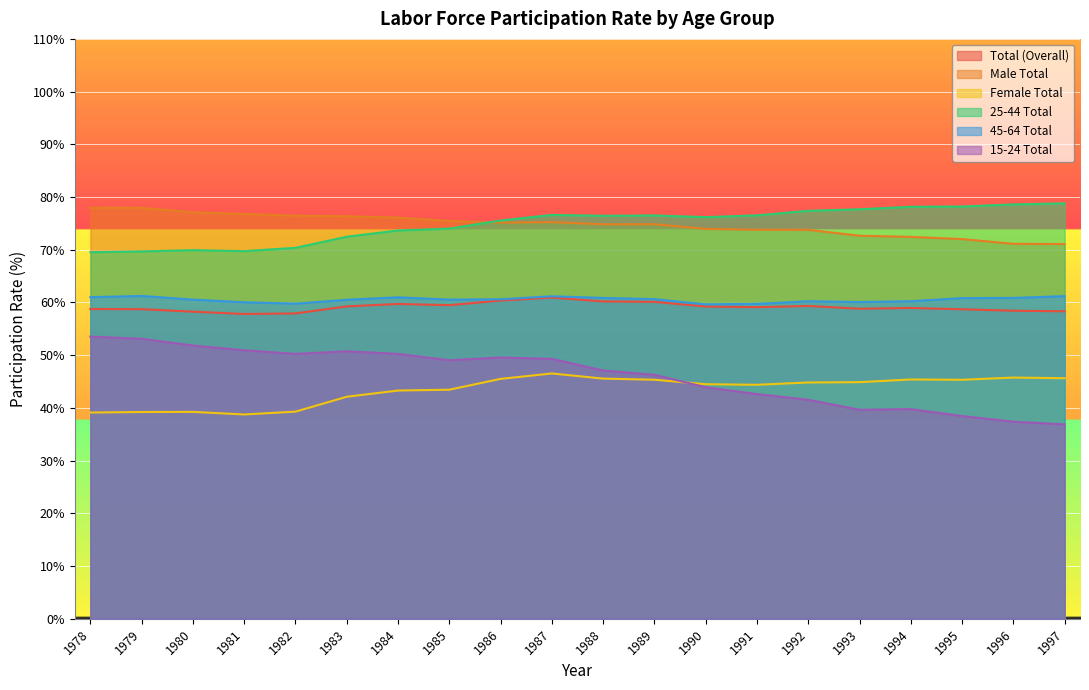

True or false: Female Total and 25-44 Total cross at least once.

False